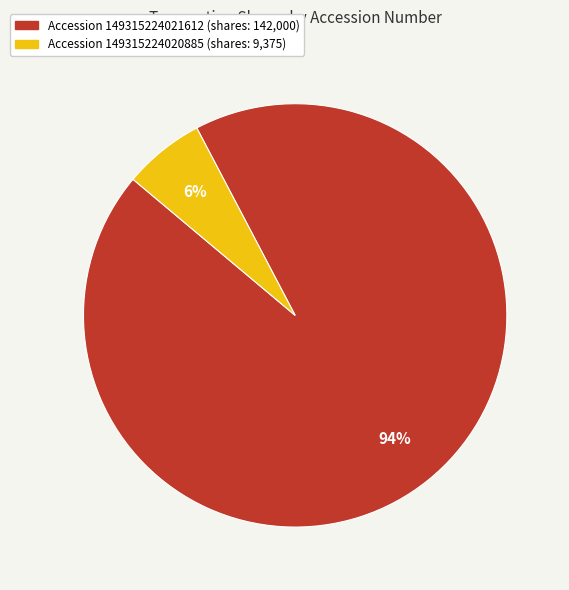

Does any single category account for the majority?

Yes